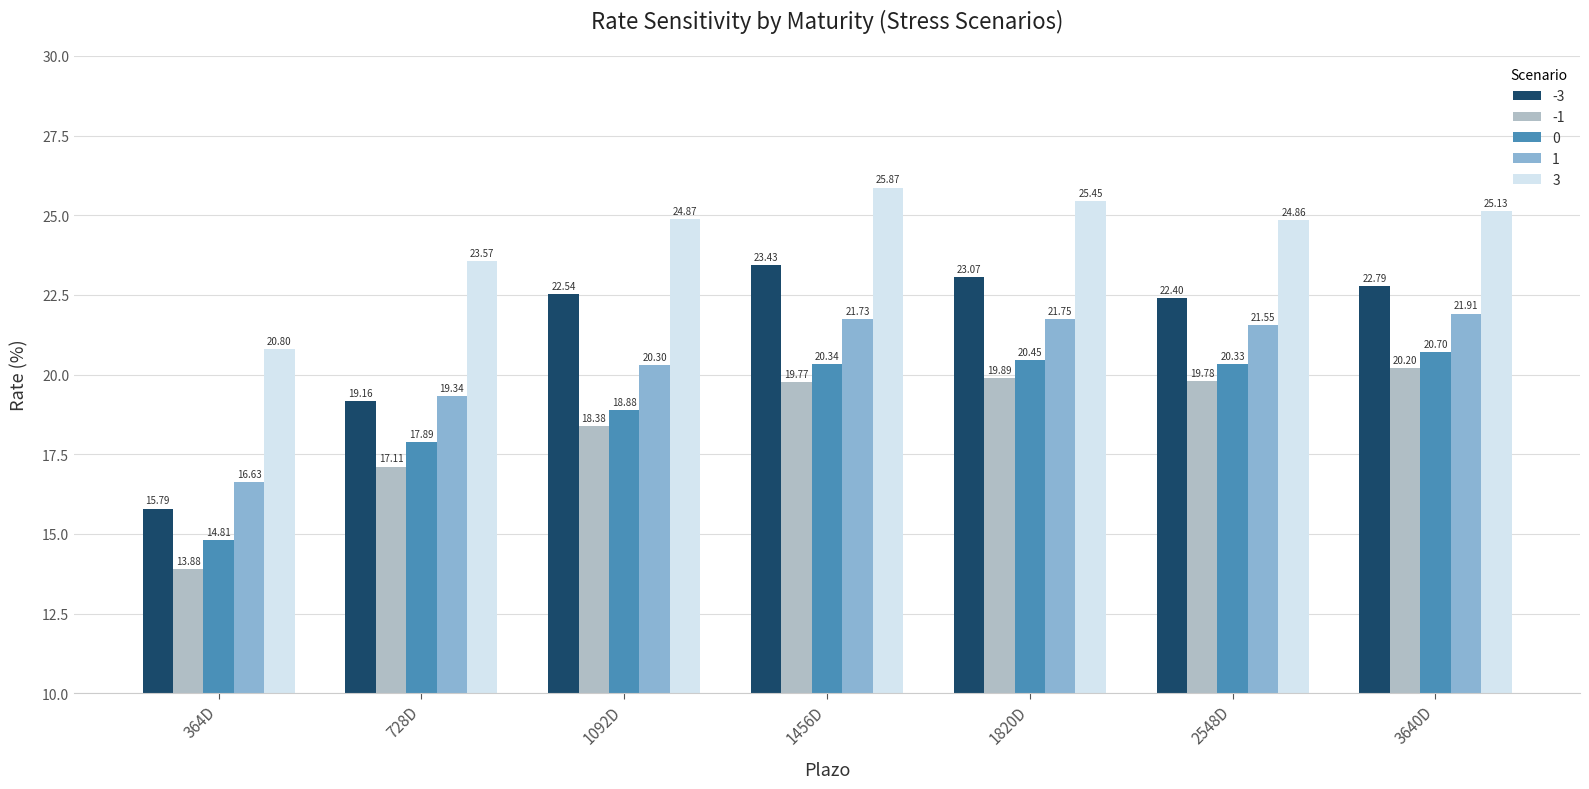

At which label does 3 first exceed 24?

1092D